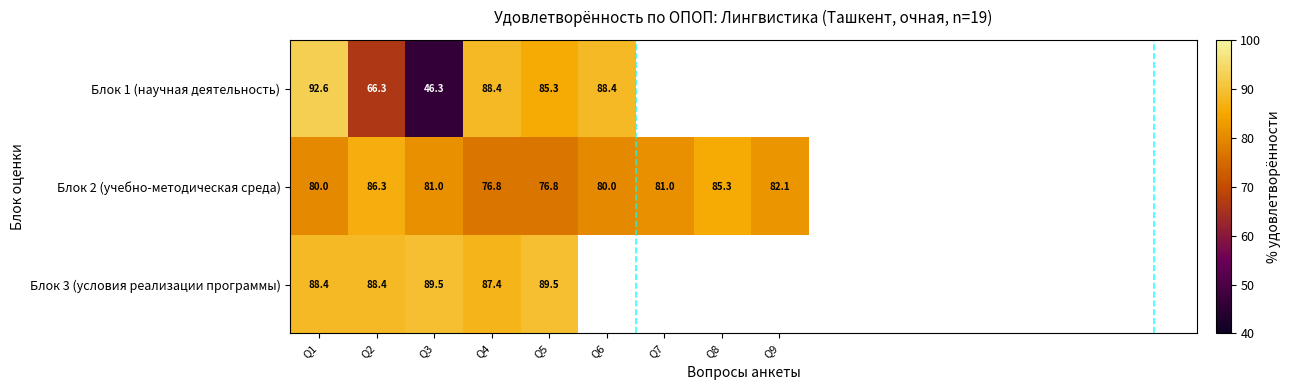

What value does the Блок 2 (учебно-методическая среда) series have at Q7?

81.0